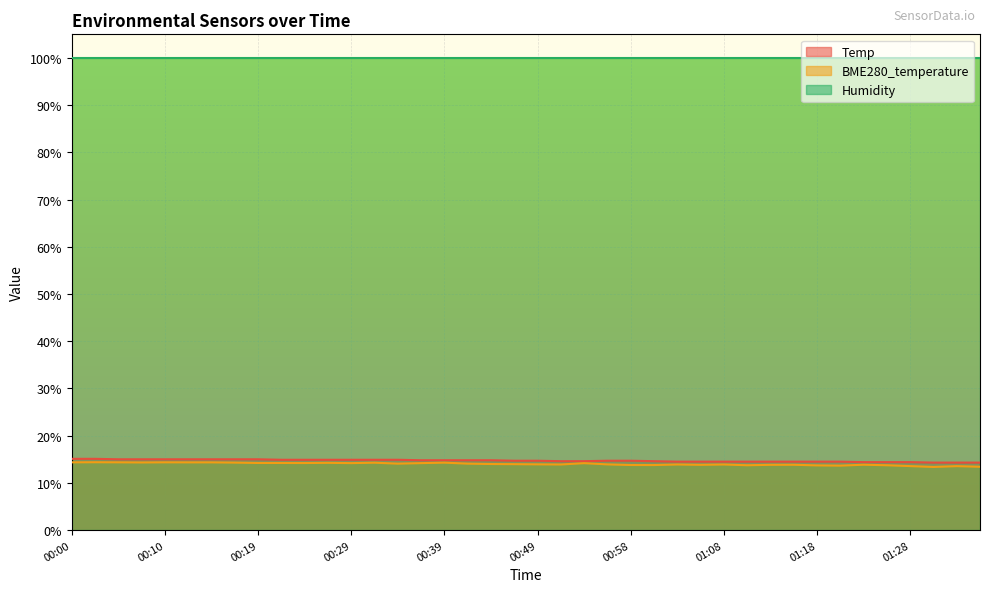

What is the sum of all BME280_temperature values?

560.2